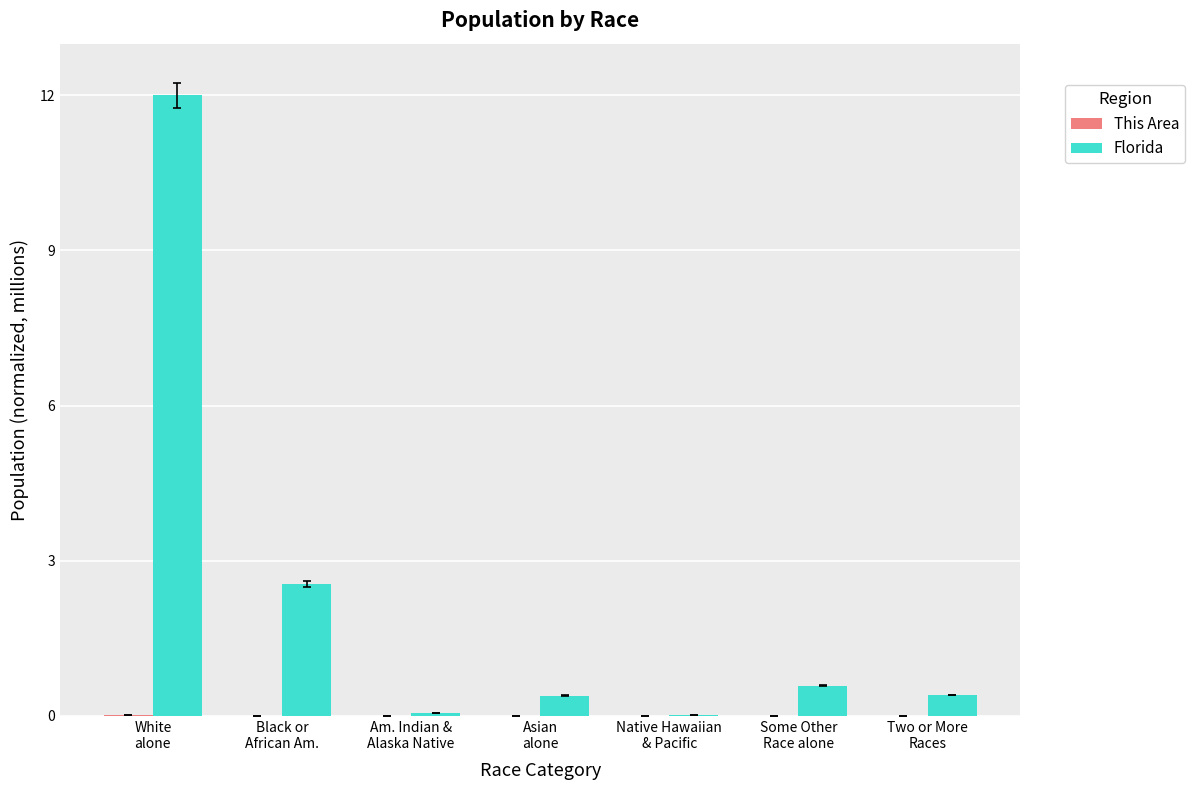

Which category has the highest value across all series?

White
alone